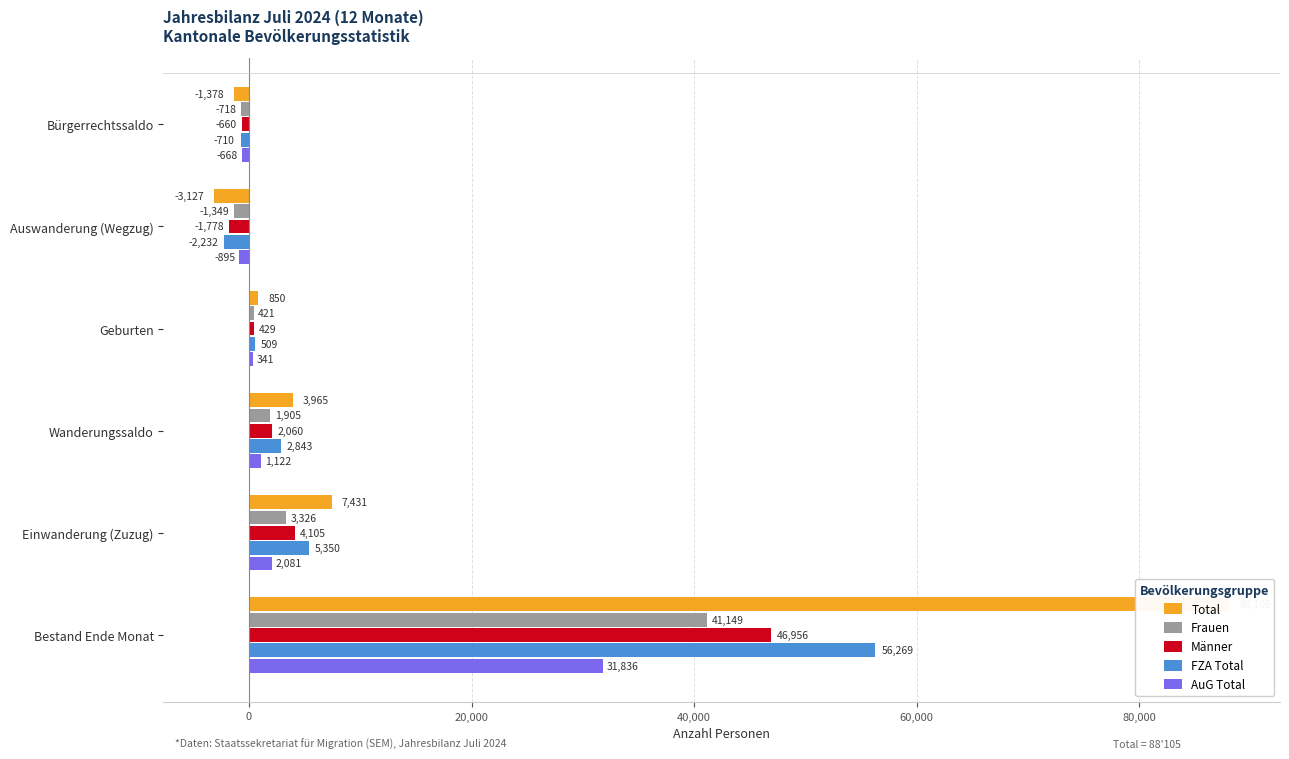

What is the maximum value for Frauen?

41149